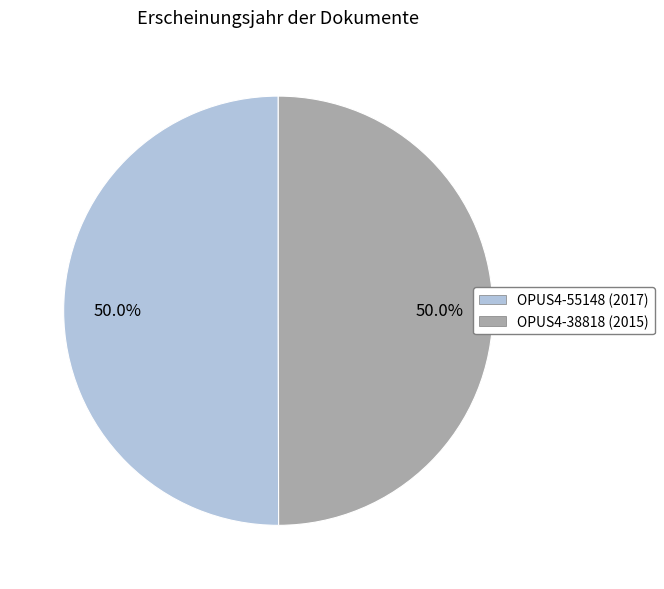

How many slices are in this pie chart?

2